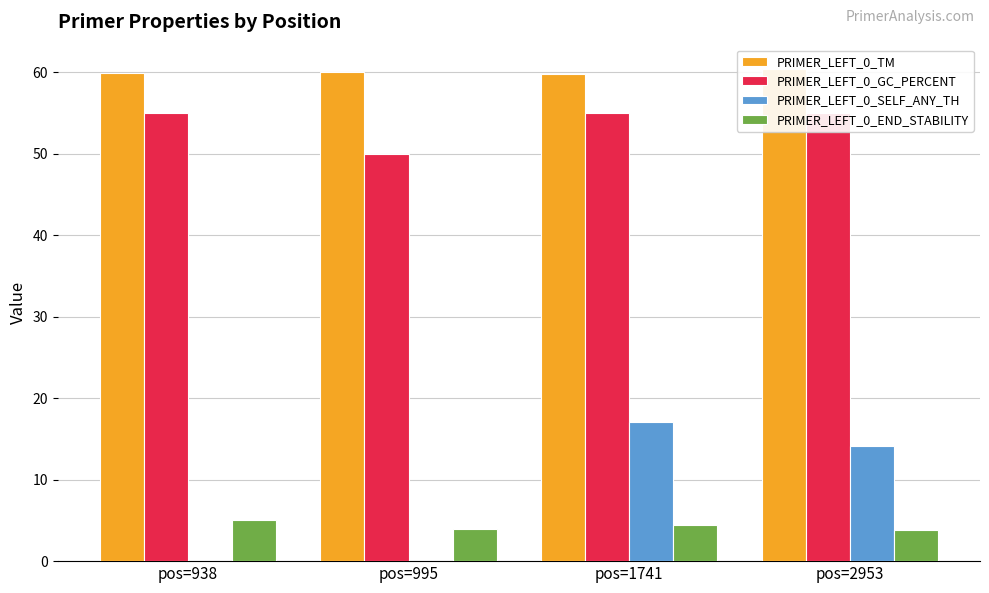

What is the sum of the PRIMER_LEFT_0_END_STABILITY values at pos=2953 and pos=938?

8.9